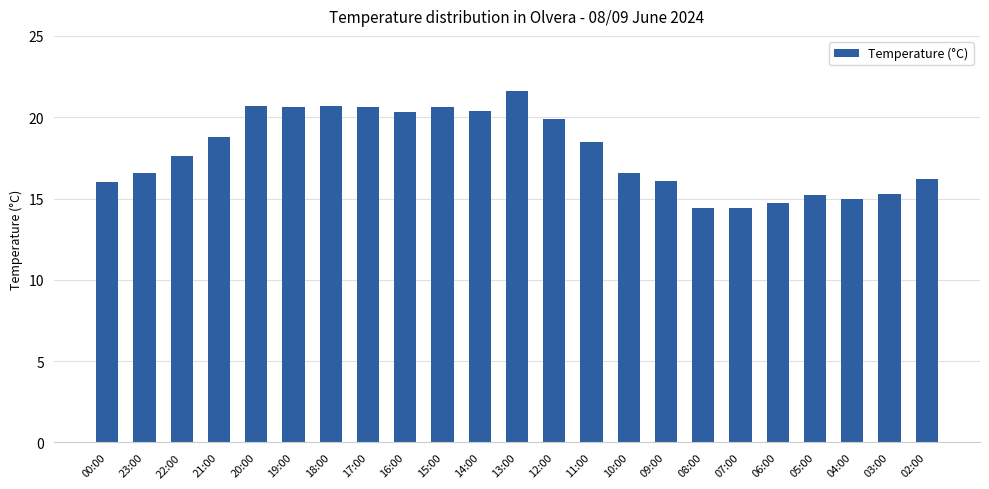

How many data points are less than 17?

11